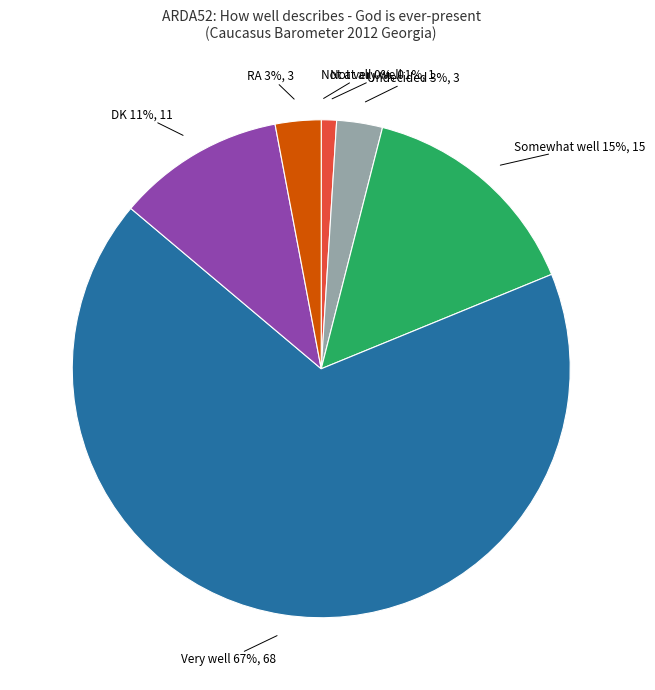

To the nearest percent, what is the average slice percentage?

14%